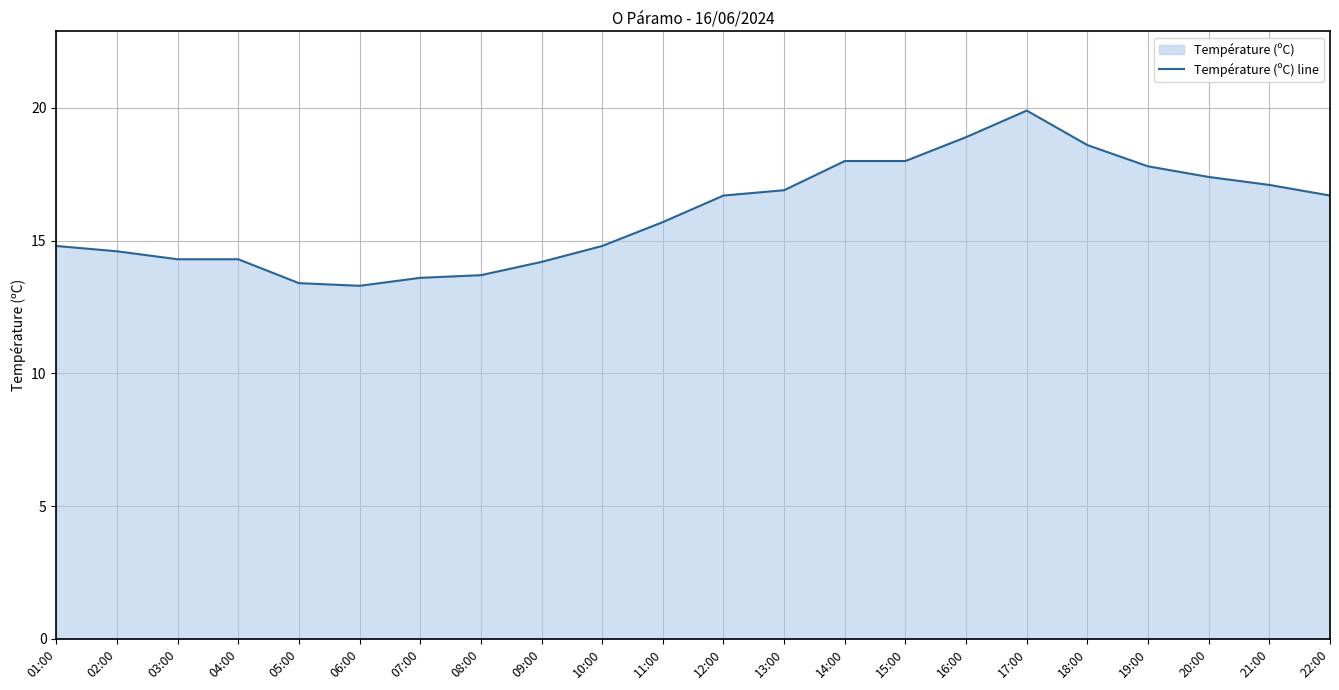

Read the value at 12:00.

16.7